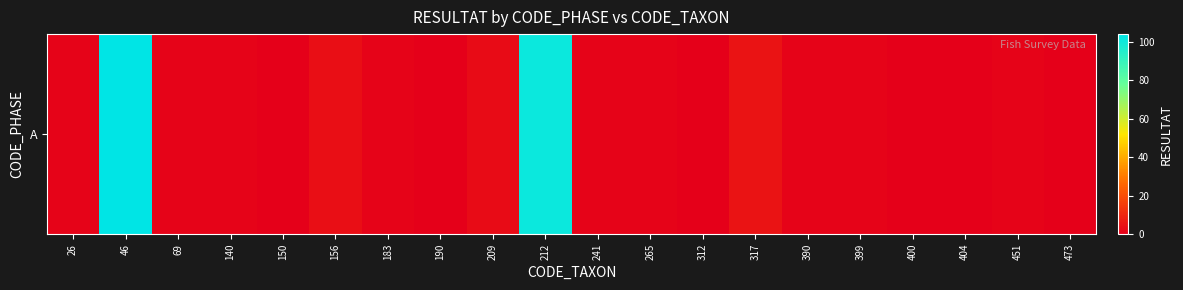

At which label is the value closest to 52?

317